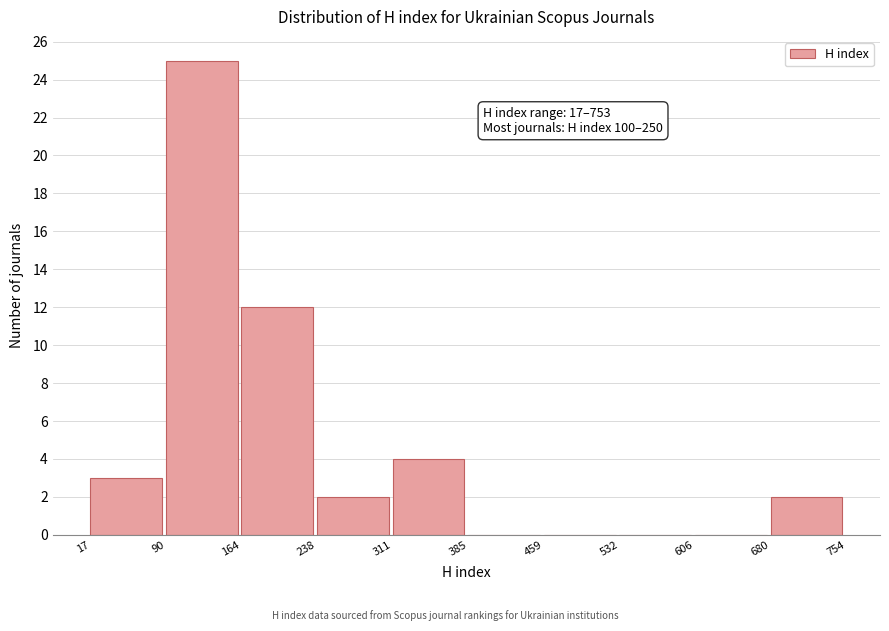

Which range on the x-axis has the tallest bar?

90 to 164